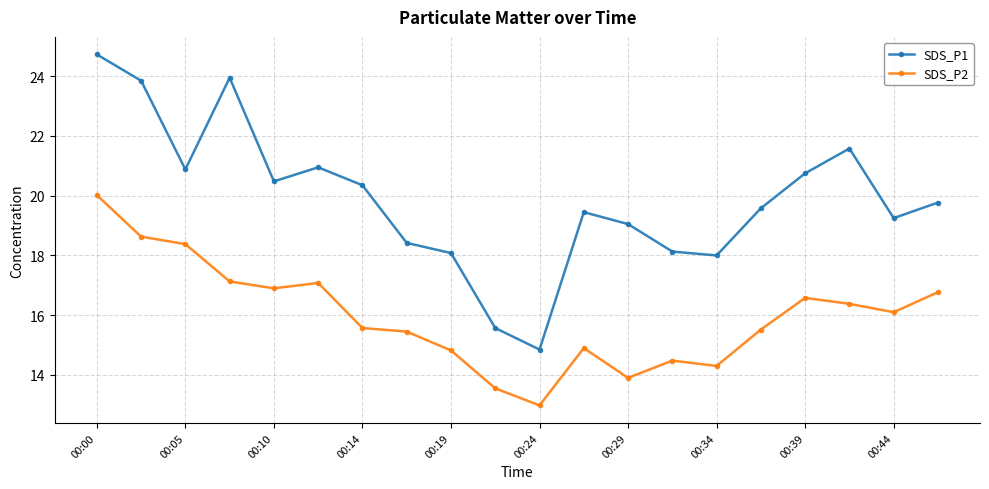

List the series in order of their peak value, highest first.

SDS_P1, SDS_P2